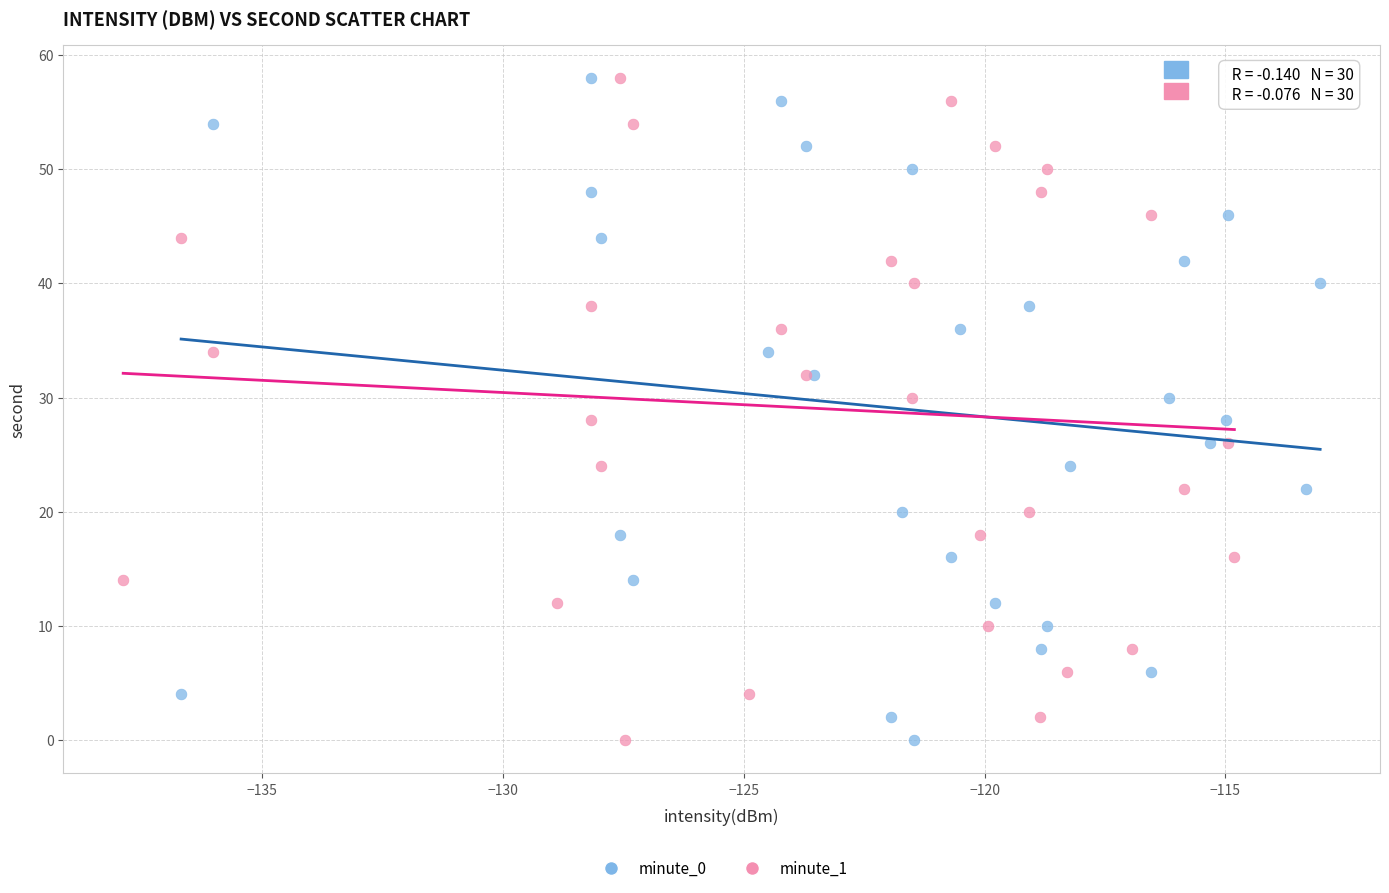

What are all the series names shown in the legend?

minute_0, minute_1